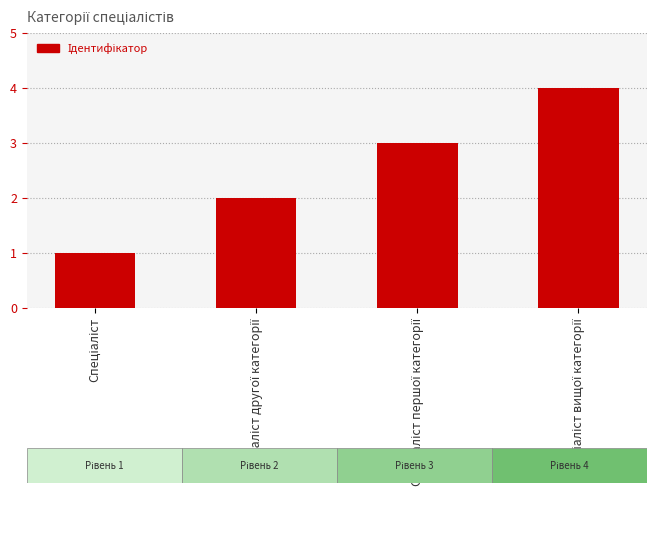

What is the difference between the maximum and minimum values?

3